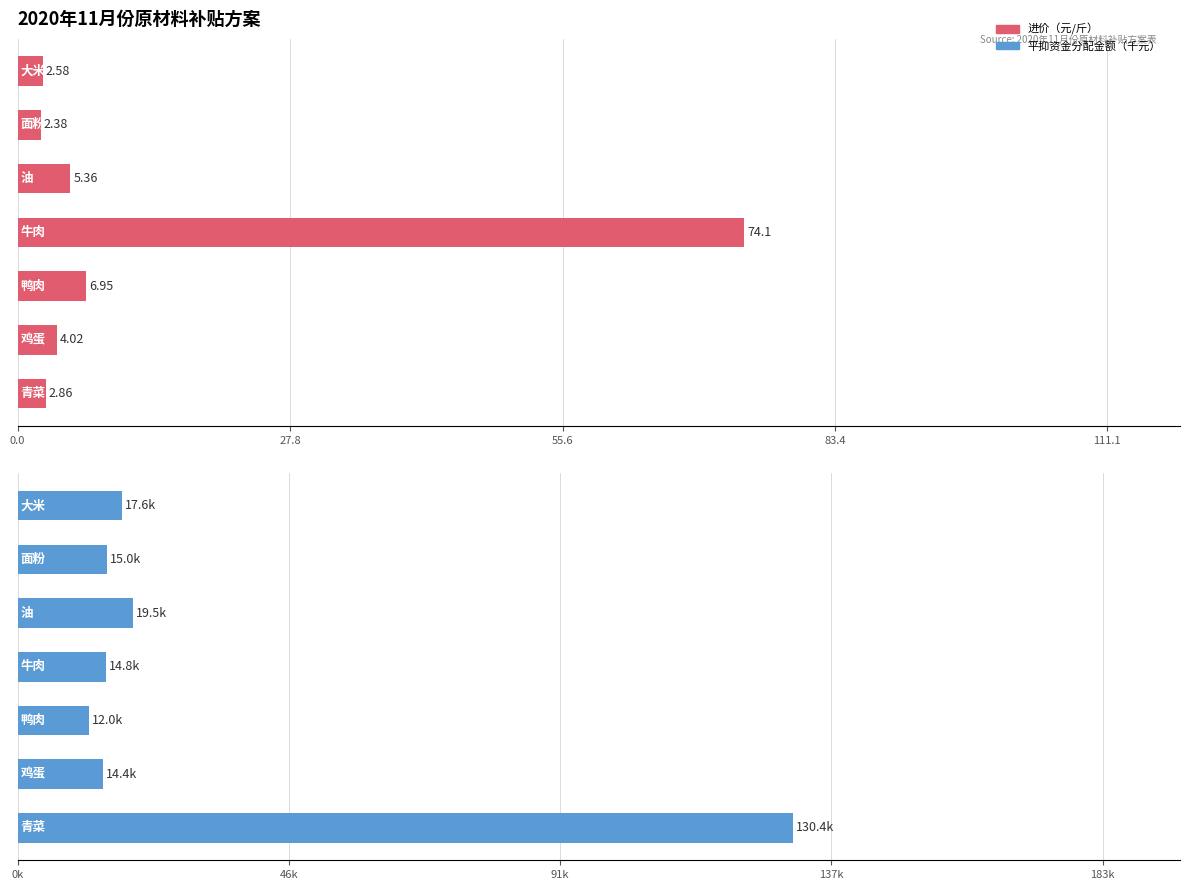

At 0.0, list the series in order from largest to smallest.

平抑资金分配金额（千元）, 进价（元/斤）